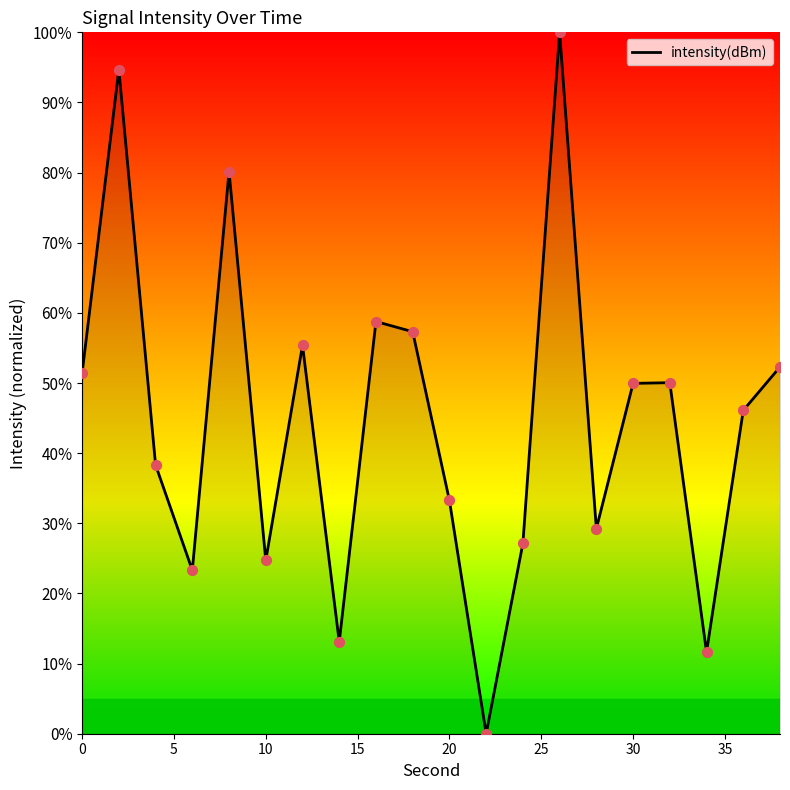

What is the difference between the maximum and minimum values?

100.0